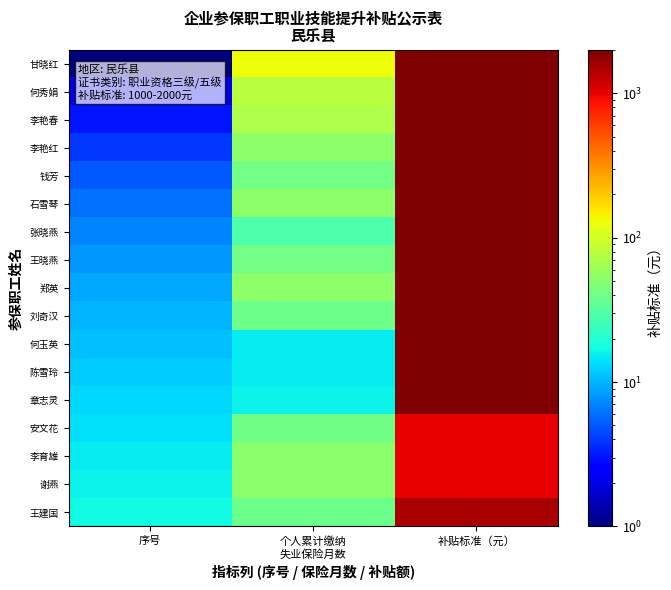

Count the number of categories in the chart.

3